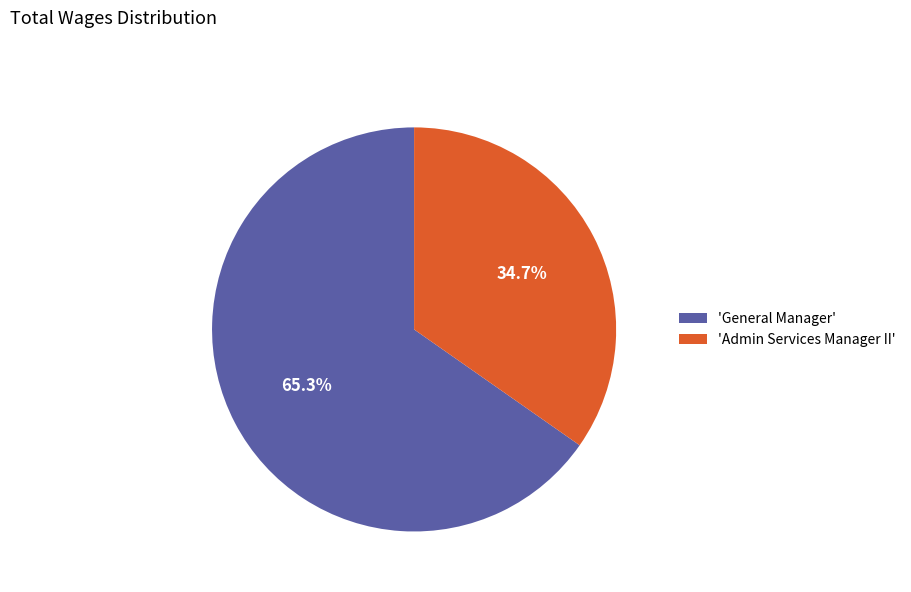

To the nearest percent, what is the difference between the largest and smallest slice percentages?

31%